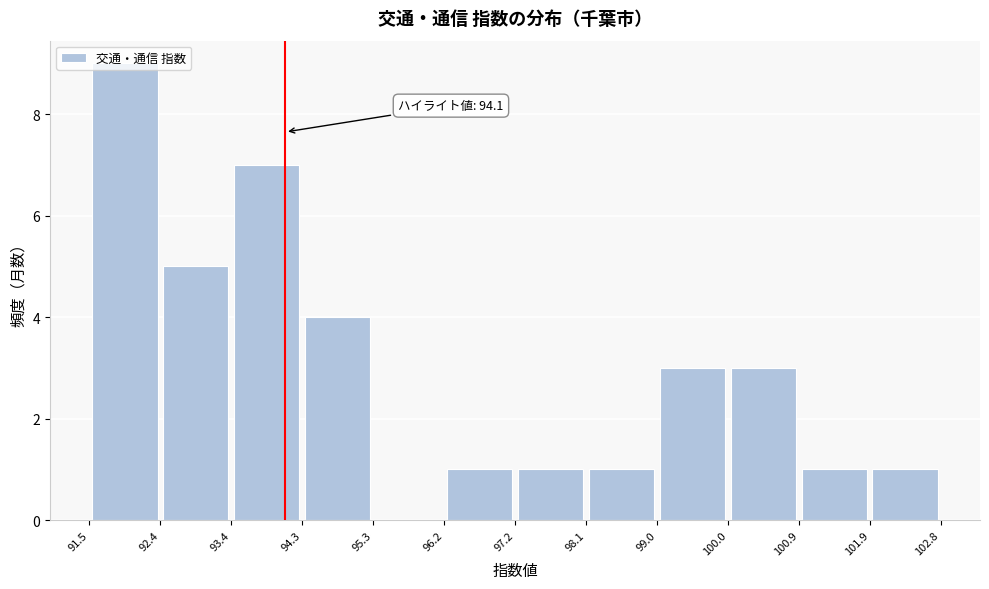

Over which range of the x-axis is the bar tallest?

91.5 to 92.4